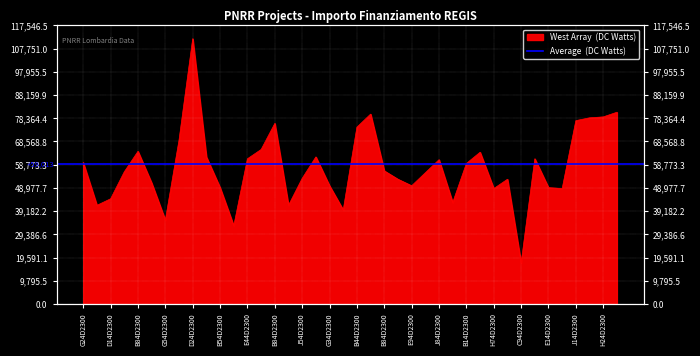

What is the sum of all values?

2315971.4